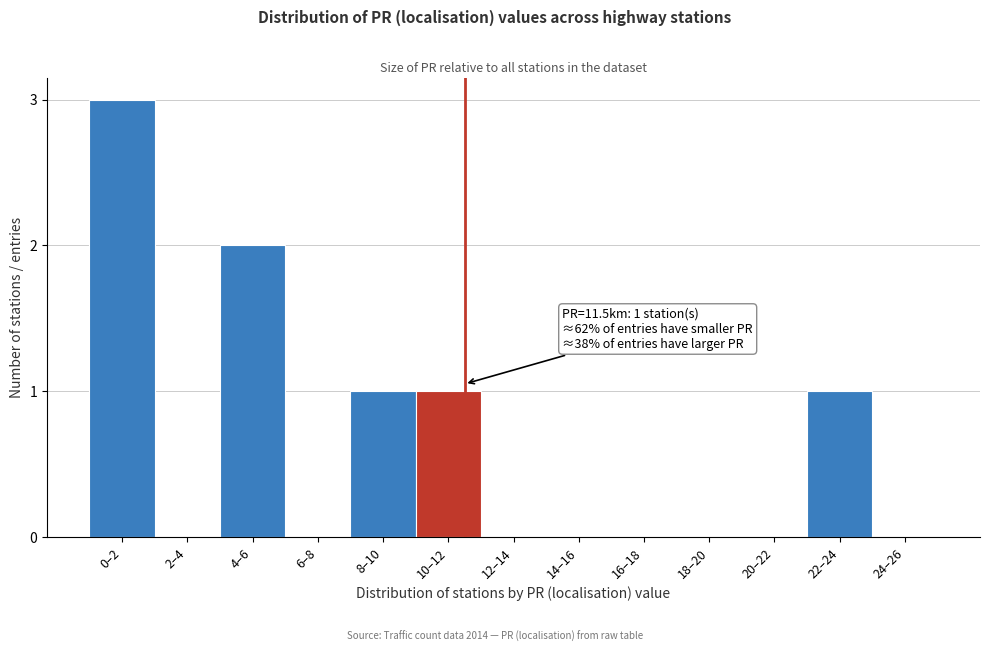

Reading left to right, what are all the values shown in this chart?

0–2=3	2–4=0	4–6=2	6–8=0	8–10=1	10–12=1	12–14=0	14–16=0	16–18=0	18–20=0	20–22=0	22–24=1	24–26=0